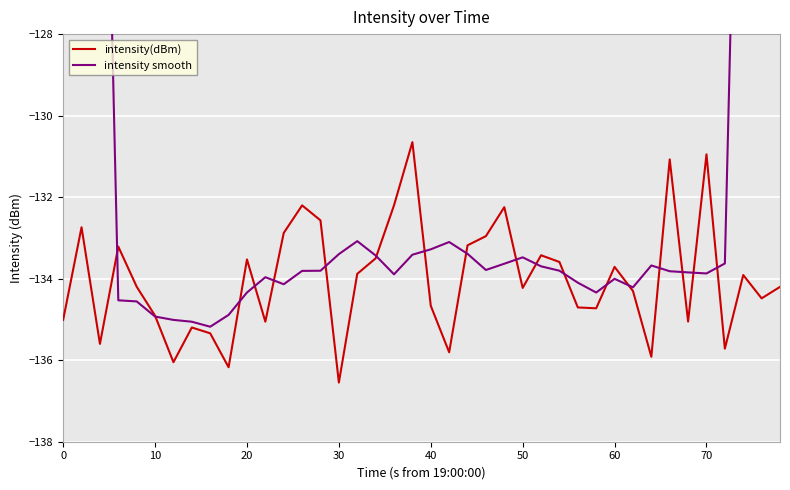

What is the value of the intensity(dBm) point at the 34th from the left?

-131.1